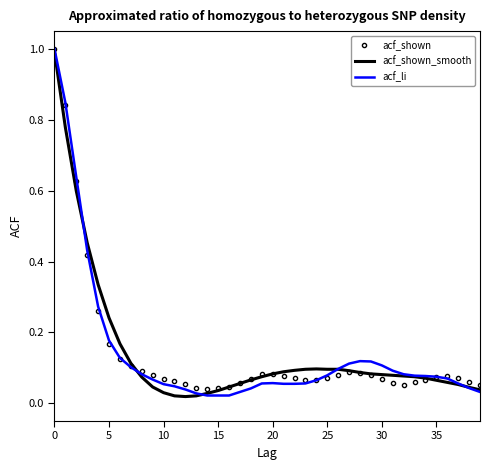

Which series has the widest spread of values?

acf_li